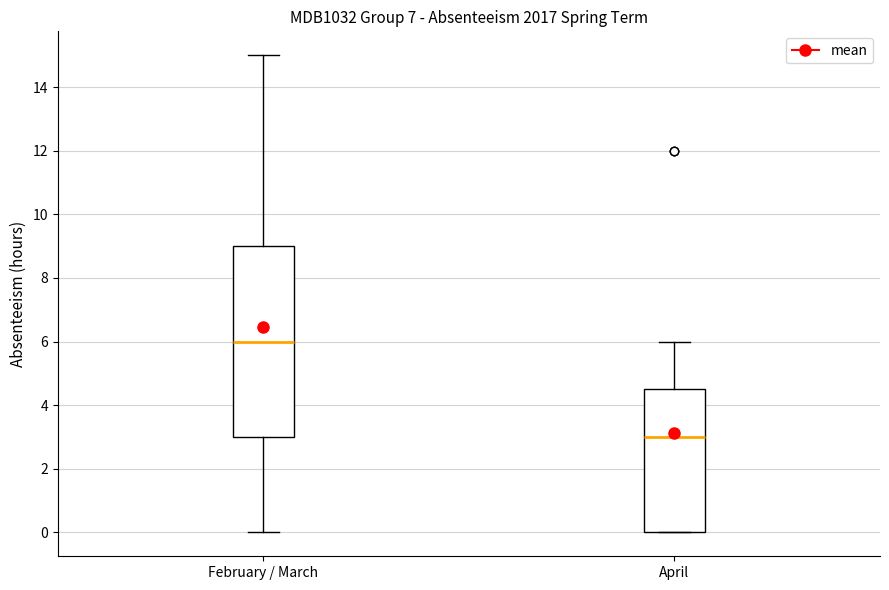

Reading left to right, read every box against the y-axis: the position of its median line, the range the box covers, and the ends of its whiskers. The values are not printed on the chart, so give them approximately, as read against the axis.

February / March: median 6.0, box 3.0 to 9.0, whiskers 0.0 to 15.0
April: median 3.0, box 0.0 to 4.6, whiskers 0.0 to 6.0